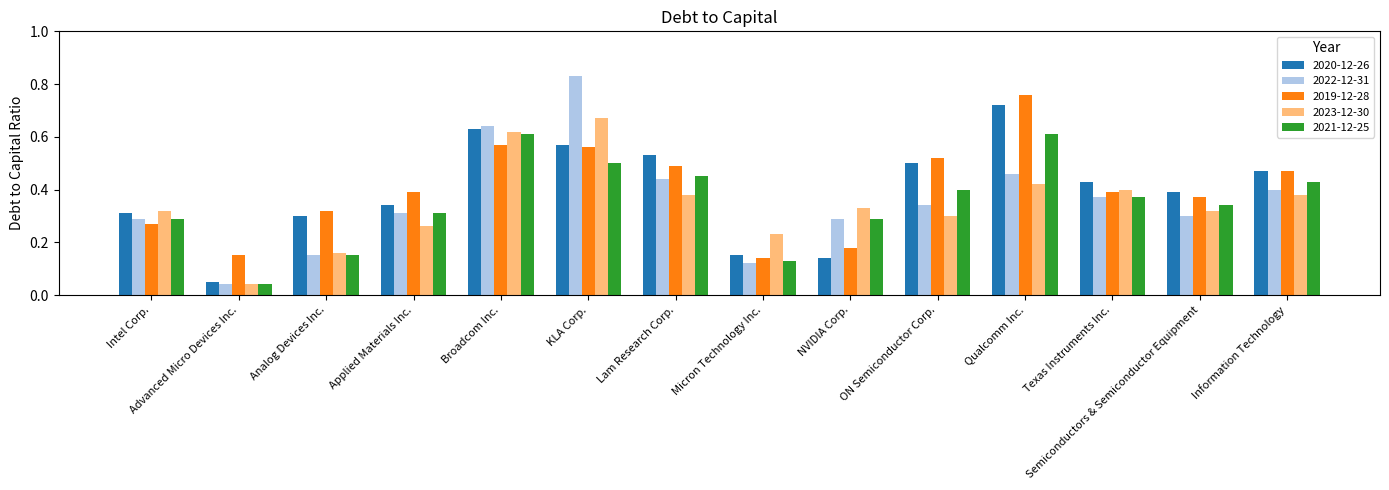

Which series changed the most between Intel Corp. and Advanced Micro Devices Inc.?

2023-12-30